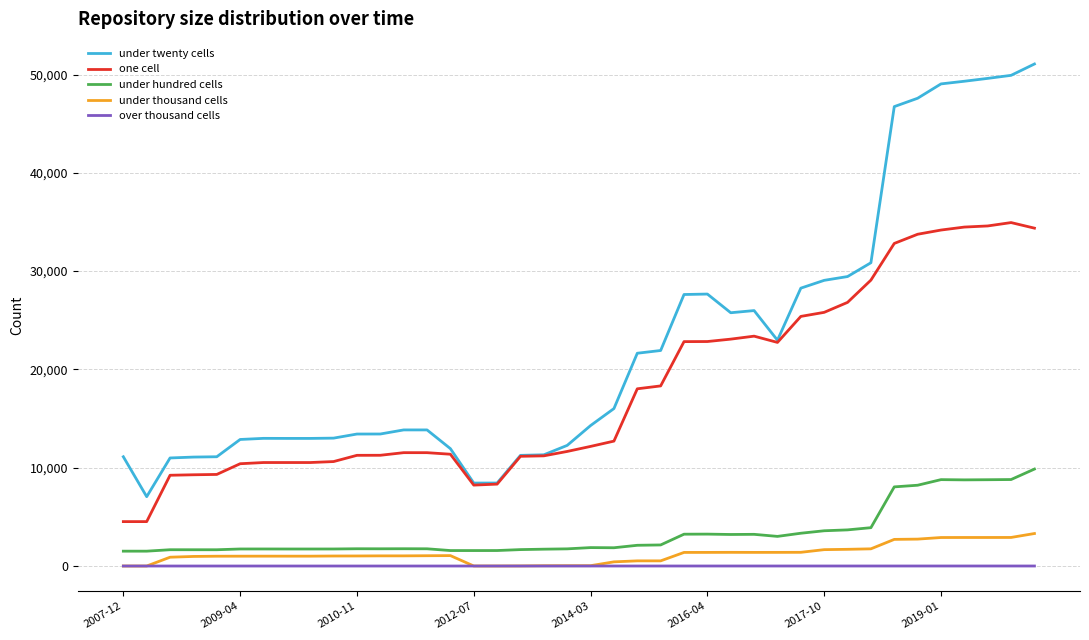

List the series in order of their peak value, lowest first.

over thousand cells, under thousand cells, under hundred cells, one cell, under twenty cells